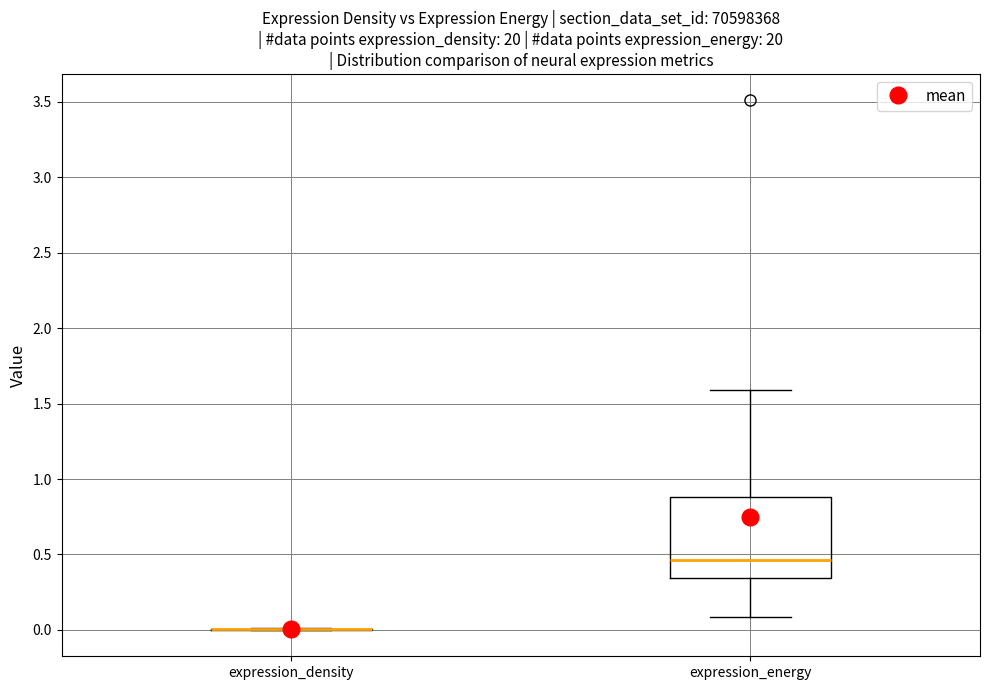

Comparing the boxes themselves (not the whiskers), which one is the tallest?

expression_energy